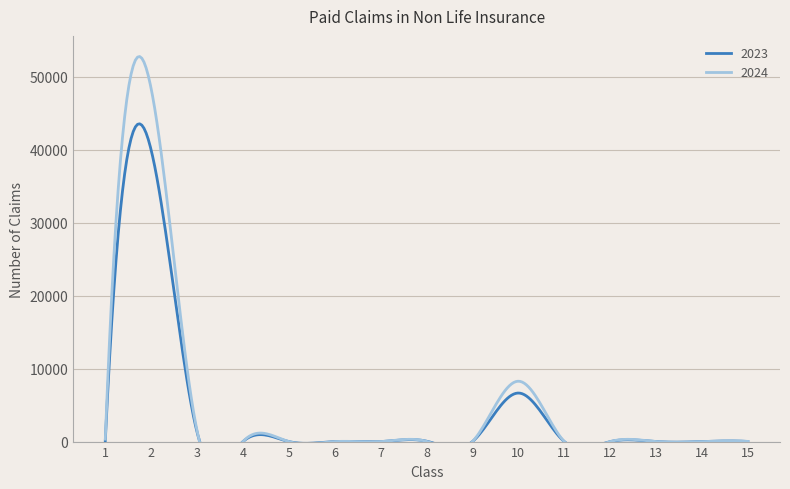

Reading left to right, what are all the values shown in this chart?

2023: 1=131	2=39921	3=1285	4=0	5=0	6=0	7=0	8=54	9=7	10=6651	11=0	12=0	13=1	14=0	15=14
2024: 1=334	2=48330	3=1465	4=0	5=0	6=0	7=0	8=33	9=6	10=8271	11=0	12=0	13=5	14=0	15=25